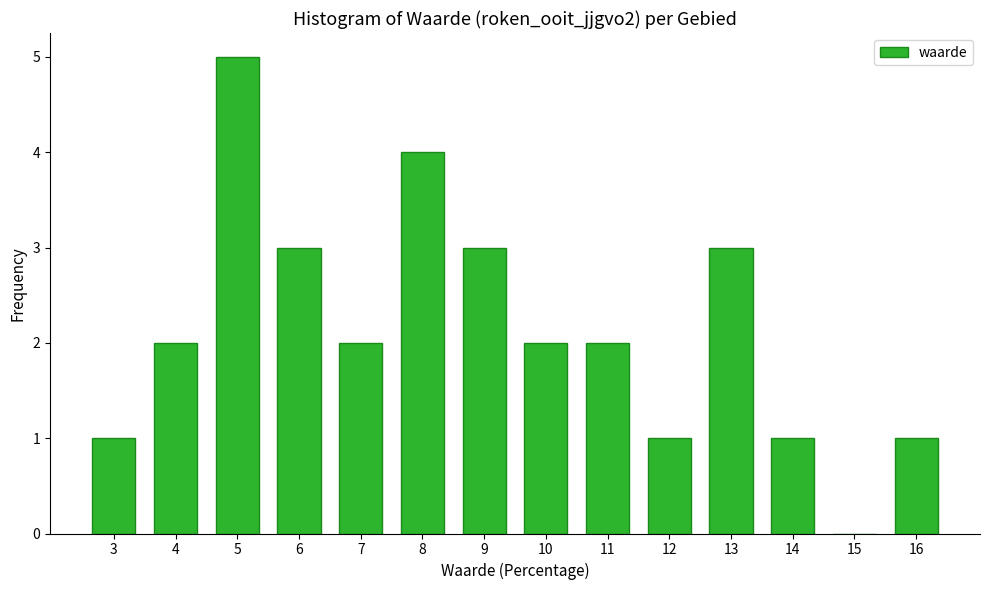

Reading left to right, extract all data points from this chart.

3=1	4=2	5=5	6=3	7=2	8=4	9=3	10=2	11=2	12=1	13=3	14=1	15=0	16=1